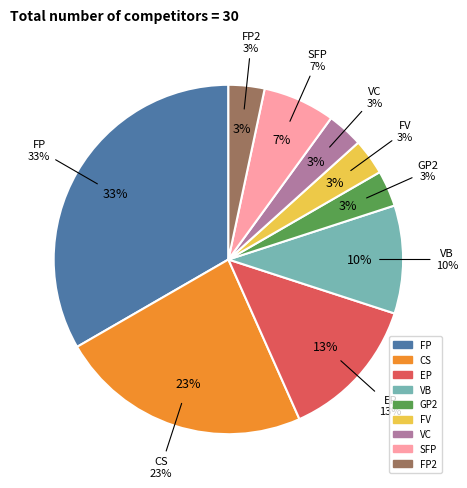

True or false: SFP accounts for 14% of the total.

False